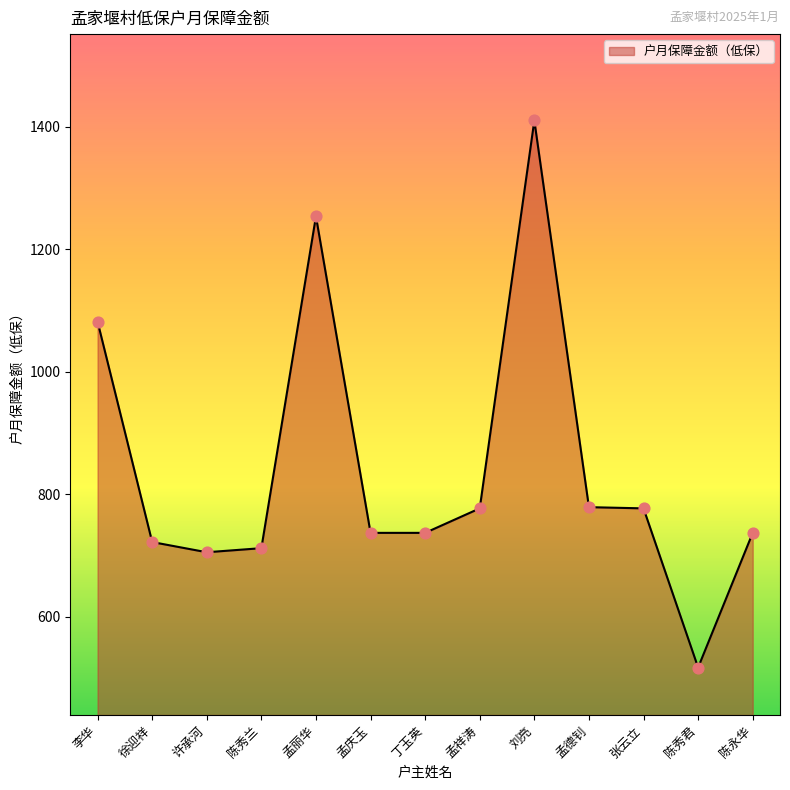

Which has a higher value, 孟庆玉 or 陈秀君?

孟庆玉